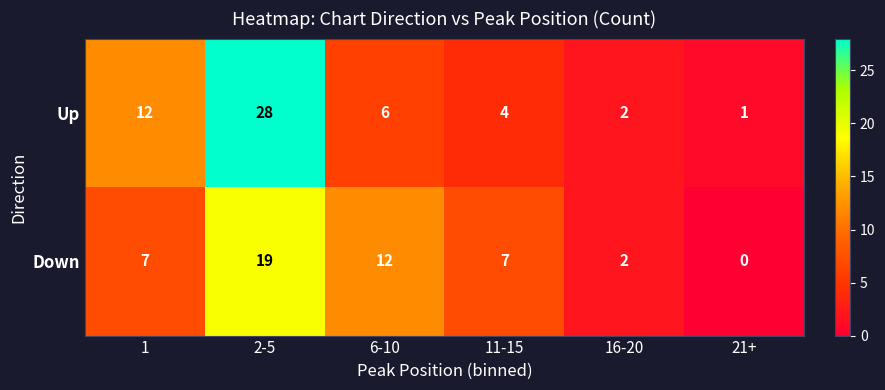

Is it true that Down equals 12 at 1?

False